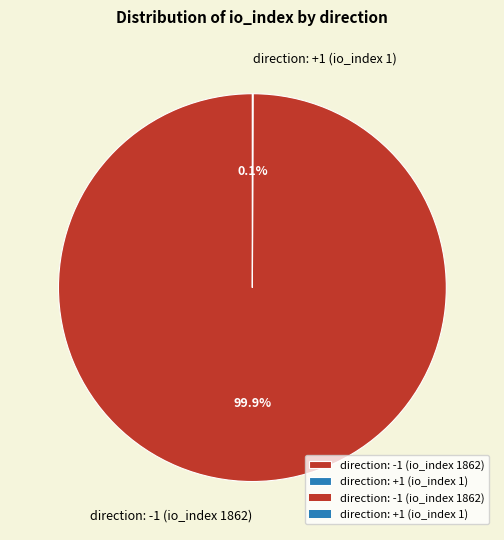

Does direction: -1 (io_index 1862) represent more than half of the total?

Yes